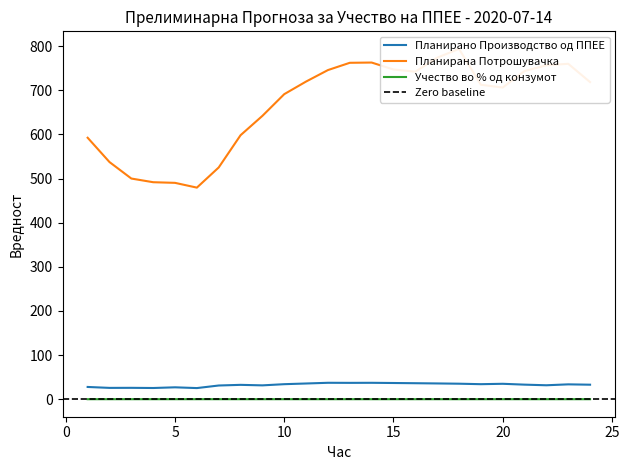

True or false: Учество во % од конзумот has a value of 0.1 at 11.

True